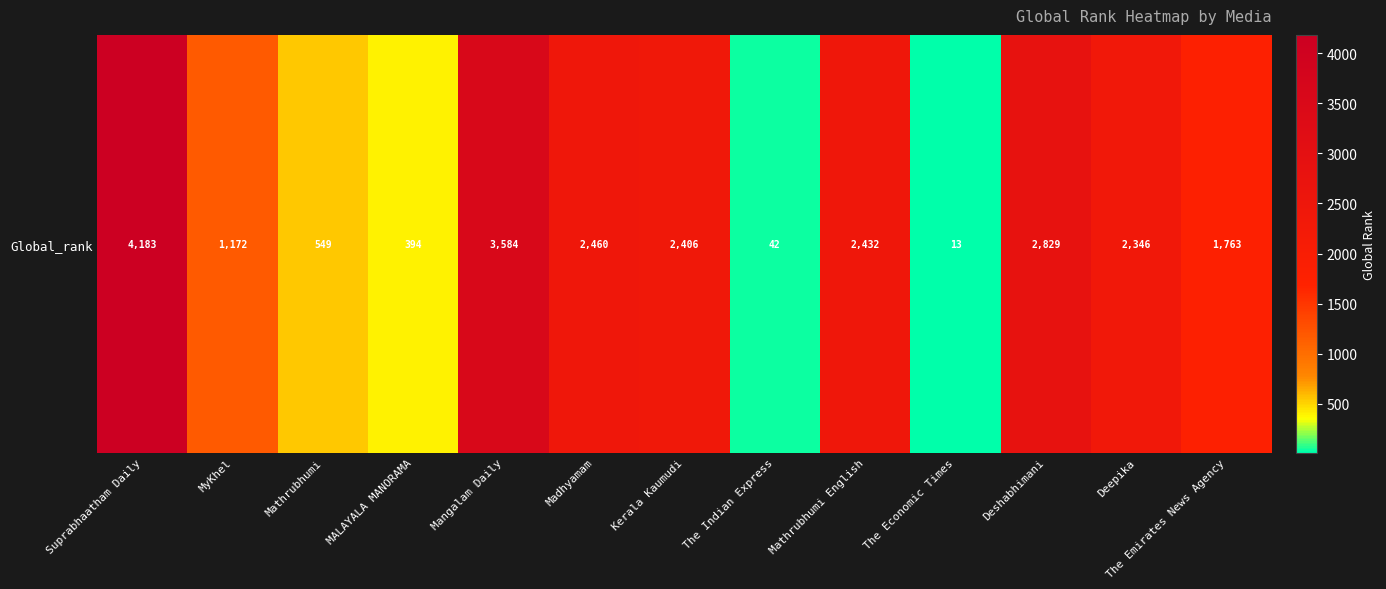

Which label corresponds to the largest value in the chart?

Suprabhaatham Daily